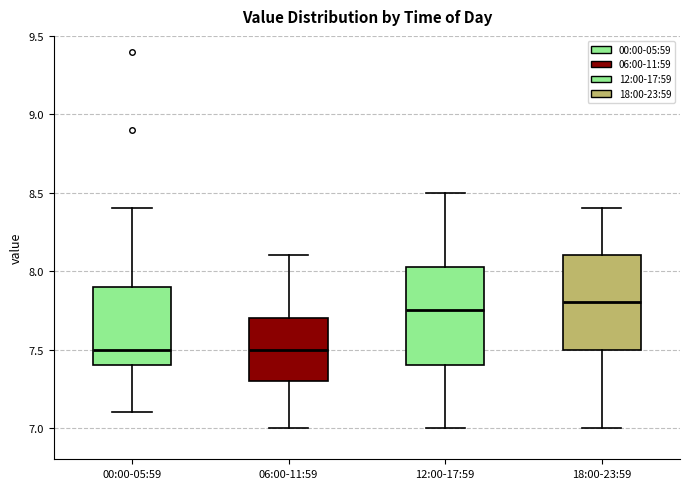

Where is the upper edge of the box for 00:00-05:59 on the y-axis? The values are not printed on the chart, so give them approximately, as read against the axis.

7.90